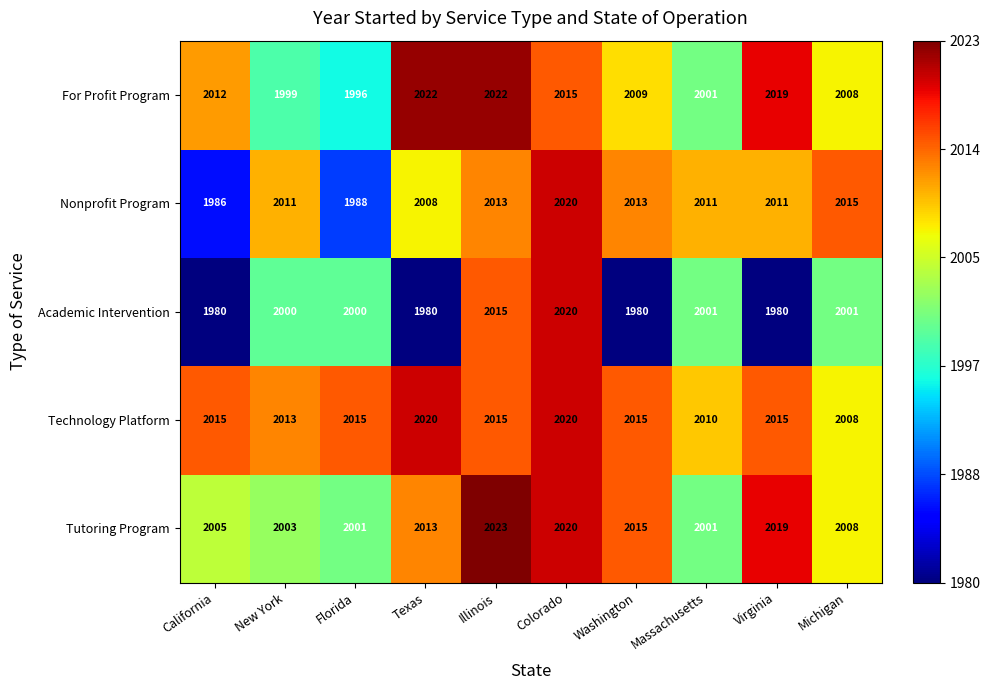

What is the smallest value displayed?

1980